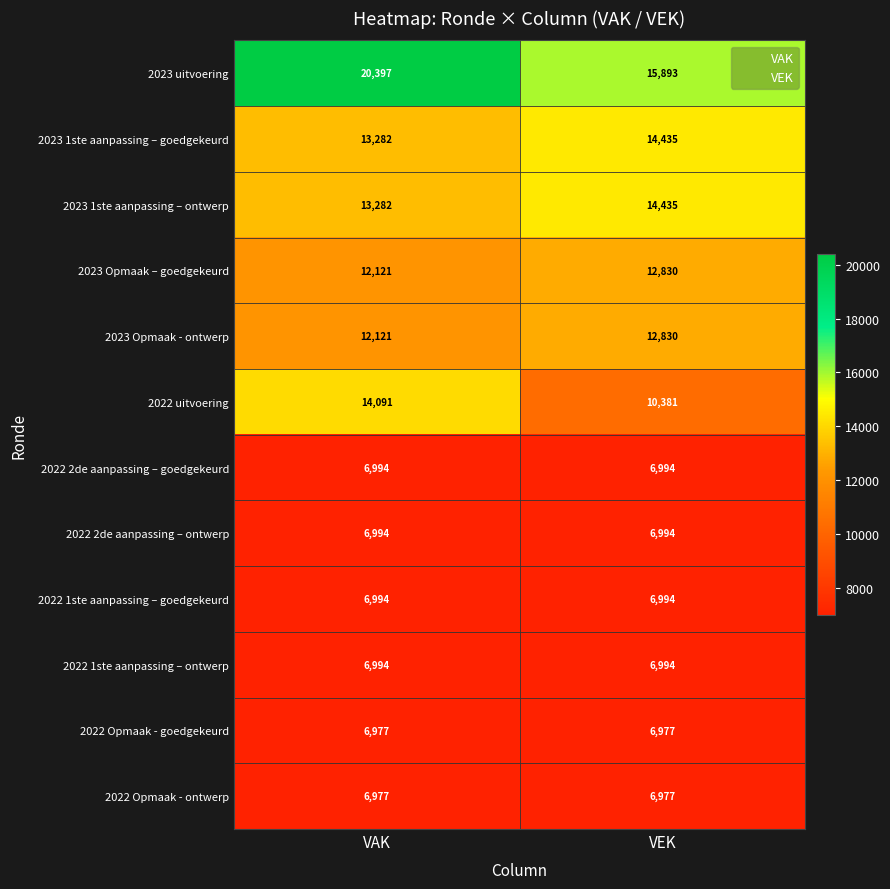

Which series changed the most between VAK and VEK?

2023 uitvoering